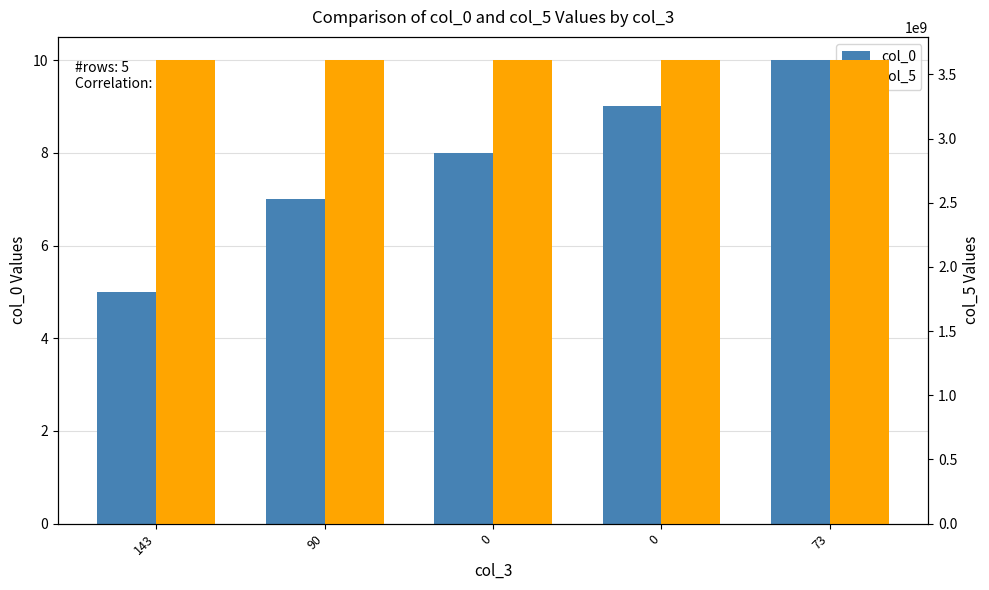

At which label is col_5 closest to 3611044250?

143